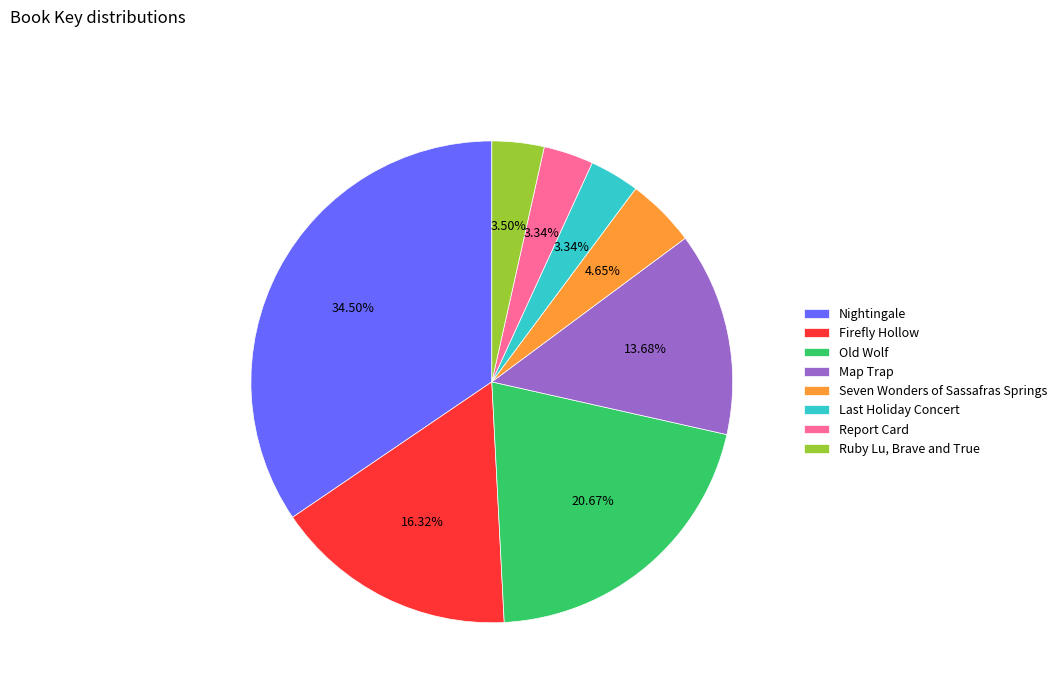

What portion of the pie excludes Map Trap?

86.3%